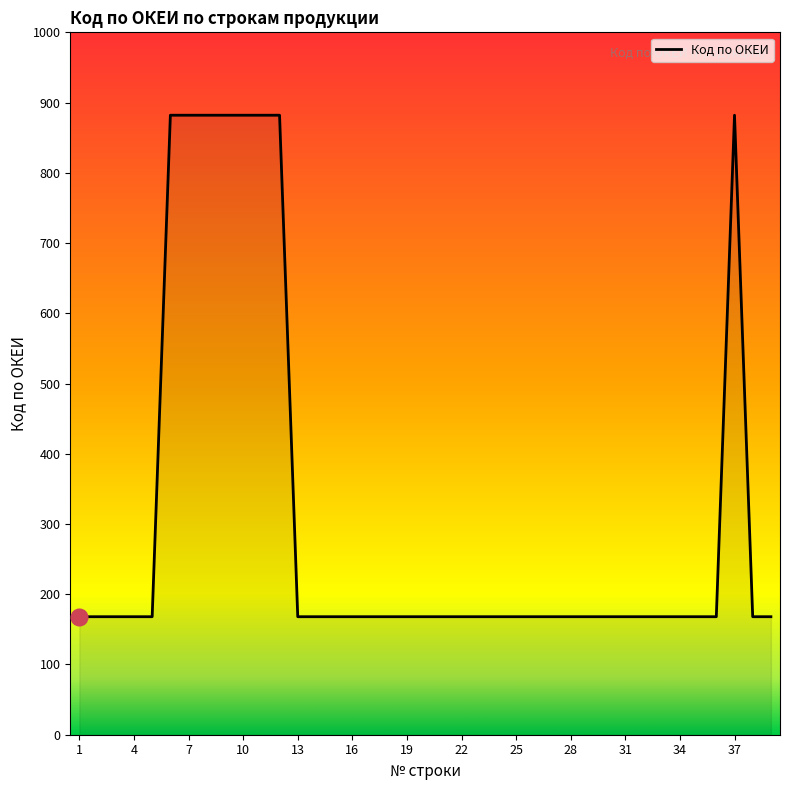

What is the minimum value shown in the chart?

168